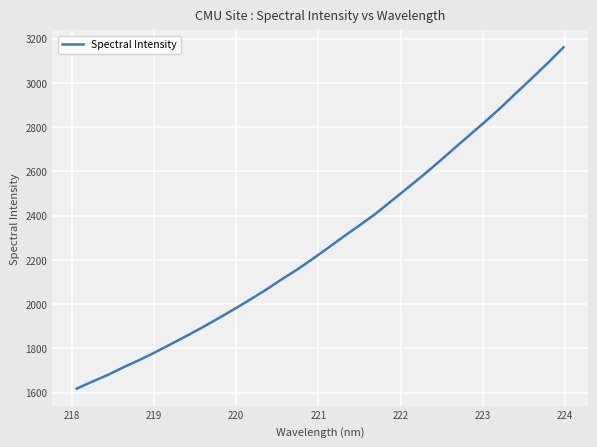

What is the smallest value displayed?

1618.3